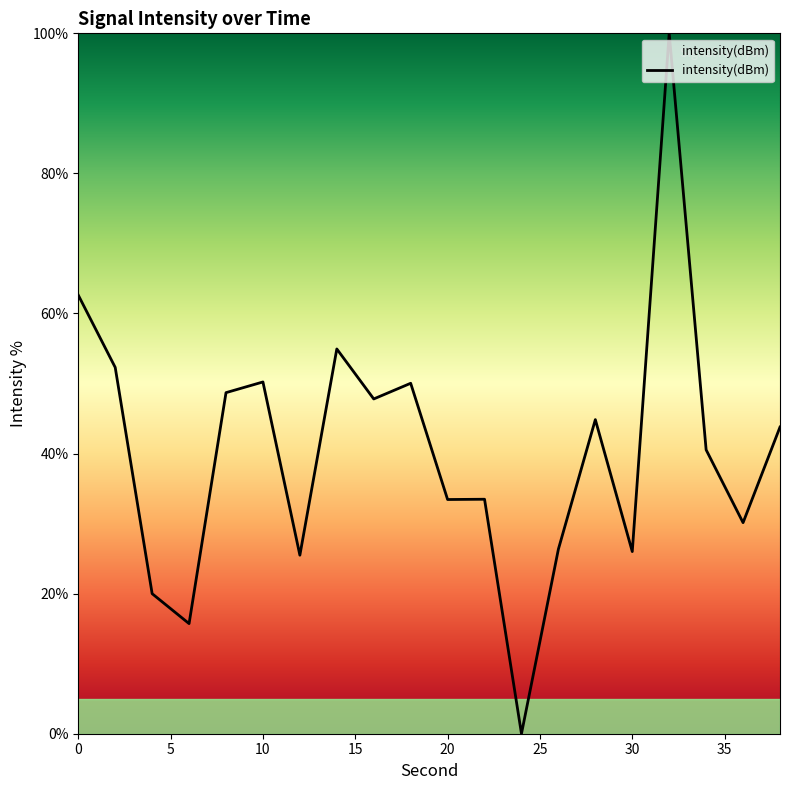

What is the greatest value displayed?

100.0